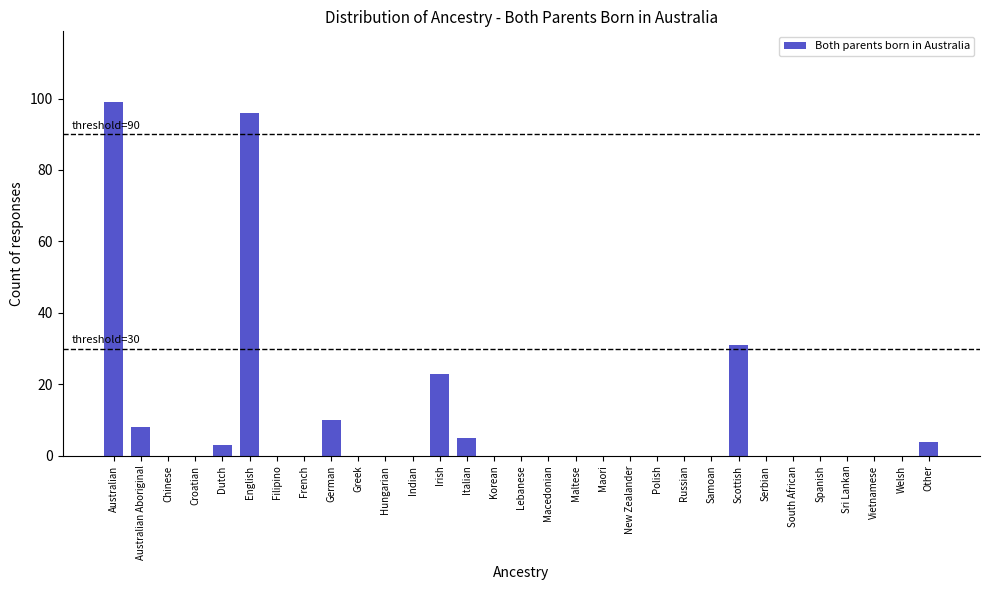

What is the sum of the values at English and Australian?

195